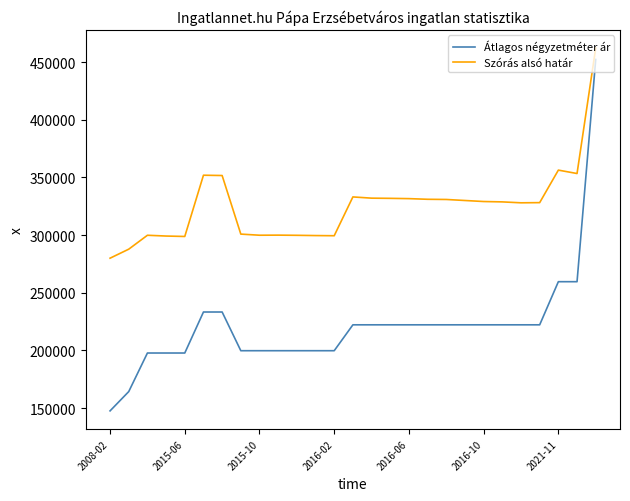

True or false: Szórás alsó határ and Átlagos négyzetméter ár cross at least once.

False